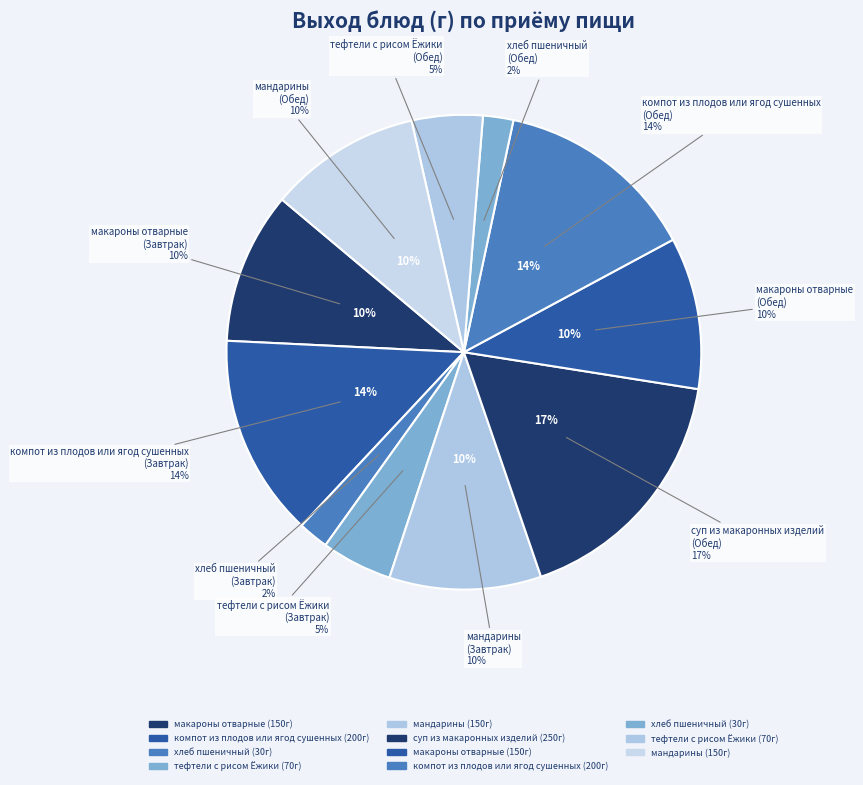

What is the ratio of the value at тефтели с рисом Ёжики (Обед) to the value at макароны отварные (Завтрак)?

0.5